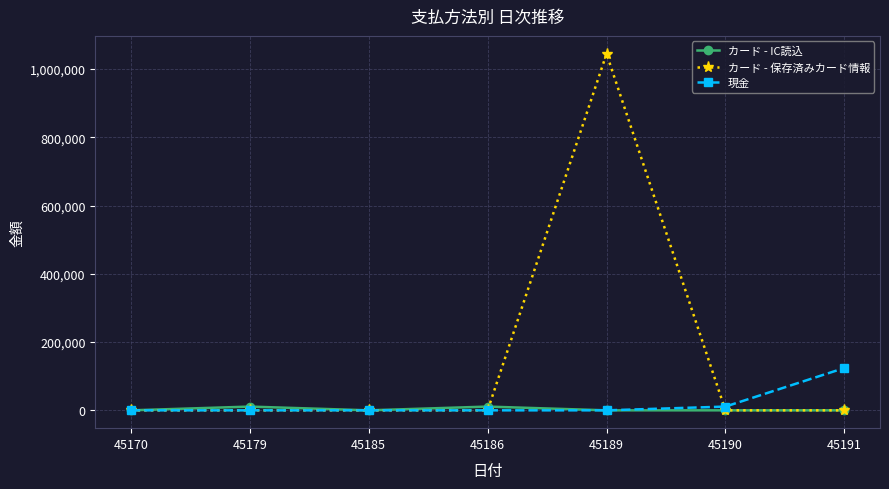

Read the カード - IC読込 value at 45179, to the nearest 10.

11000